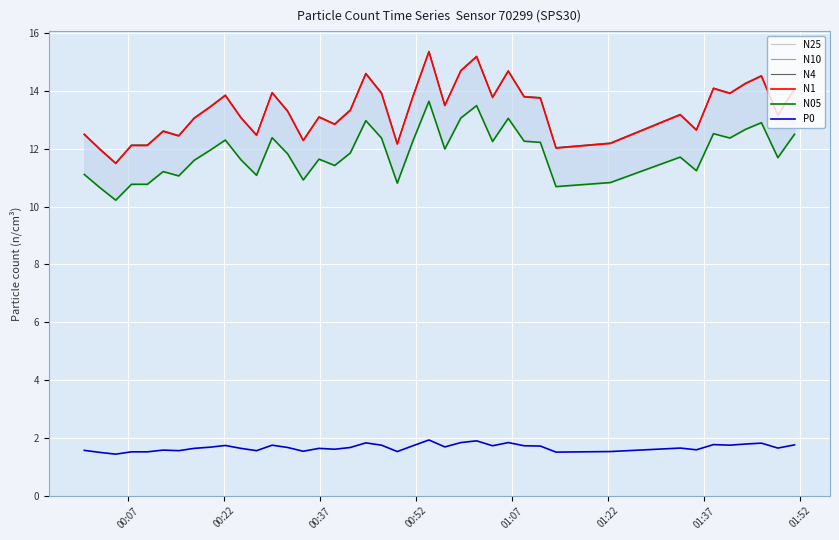

How many interior local valleys does the N1 series have?

12